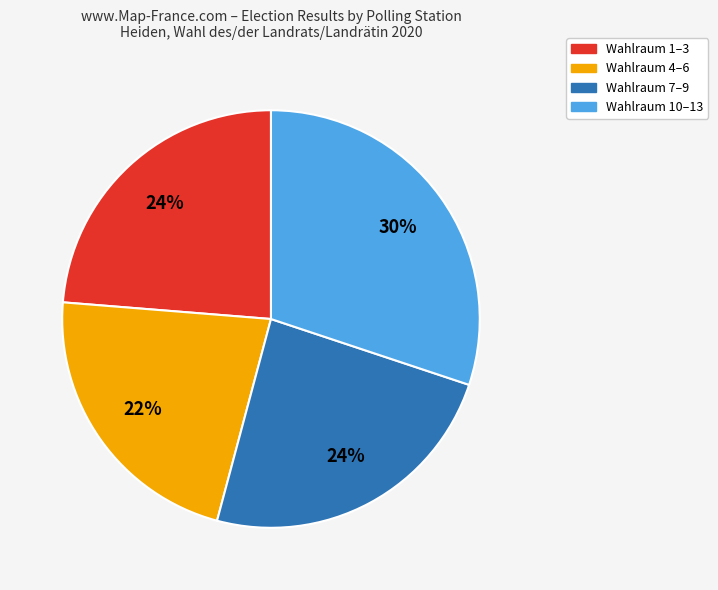

To the nearest percent, what is the average slice percentage?

25%